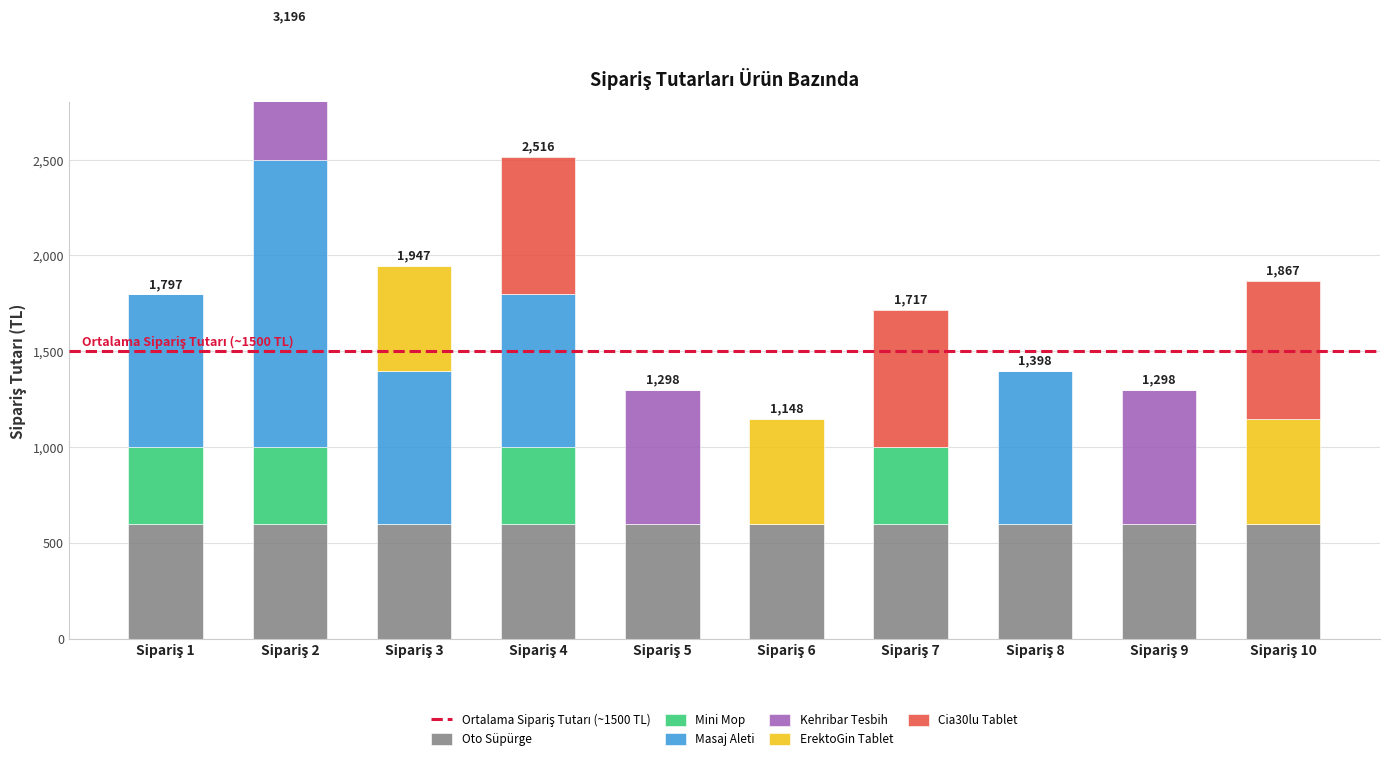

Which label corresponds to the largest value in the chart?

Sipariş 2